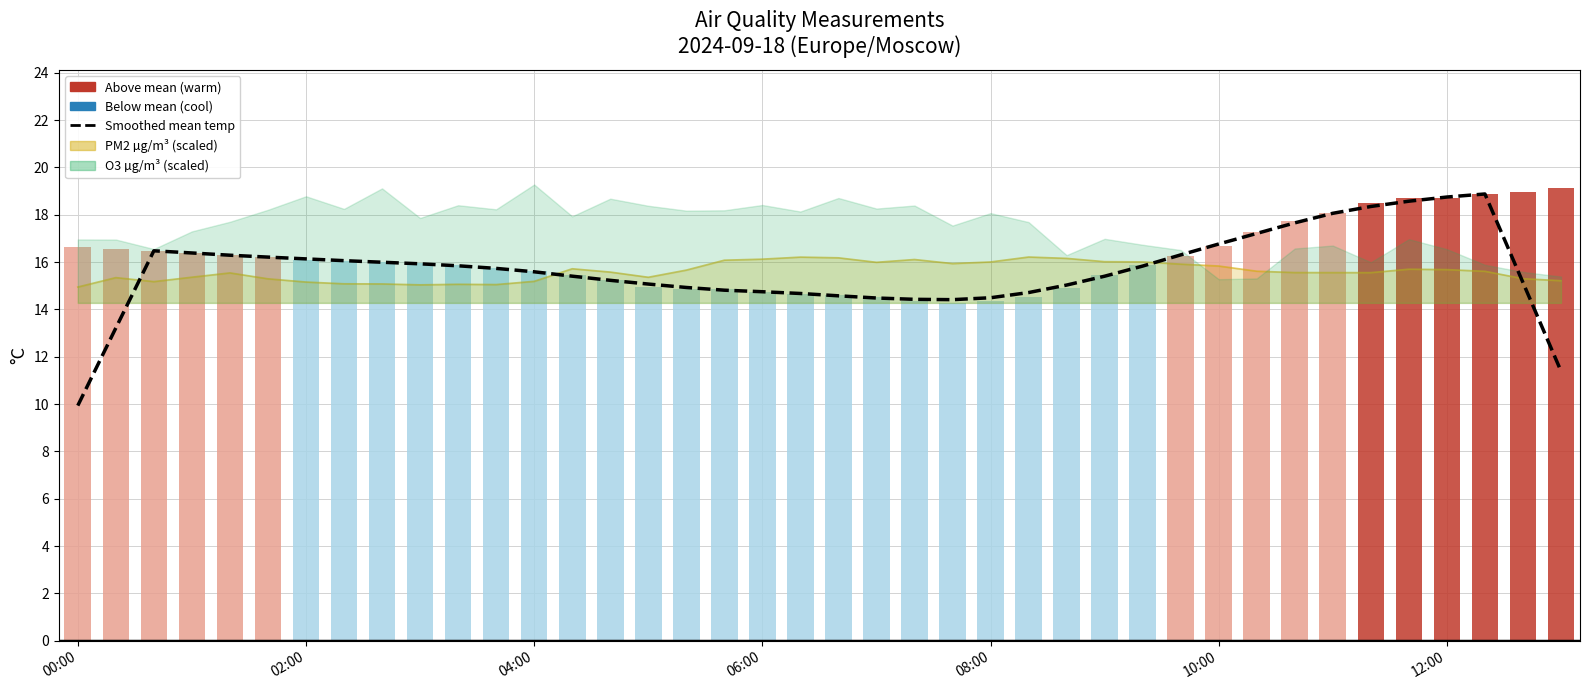

At which label does TEMPERATURE °C first exceed 16?

00:00